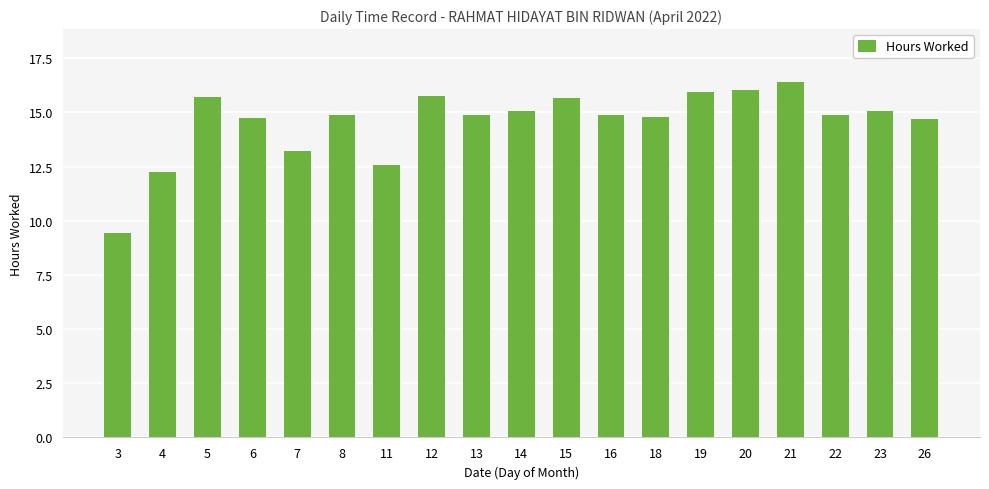

What is the approximate value at 6?

14.7